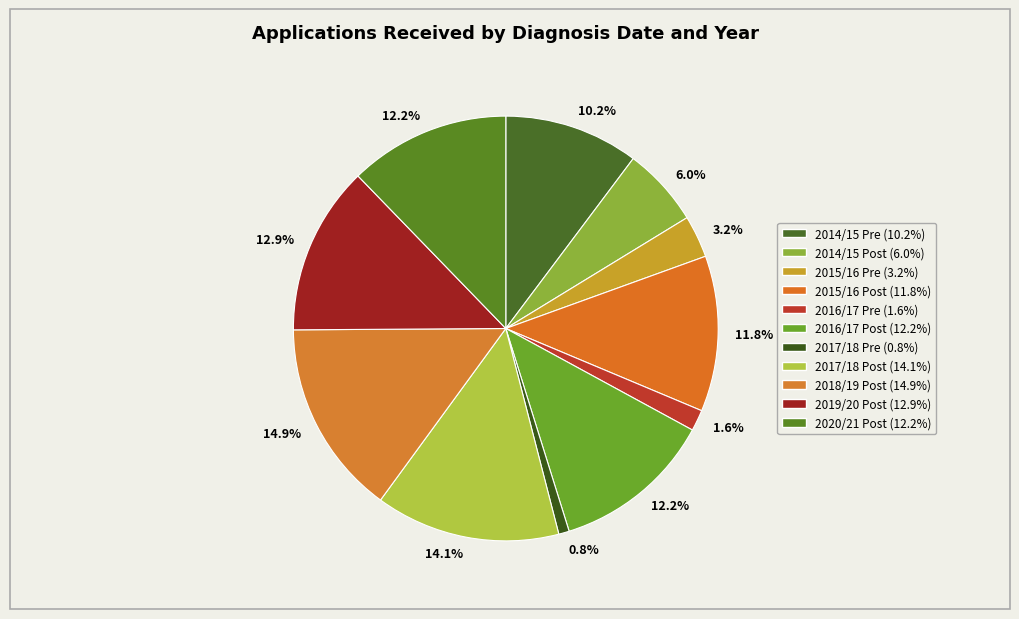

How many segments does this pie chart have?

11